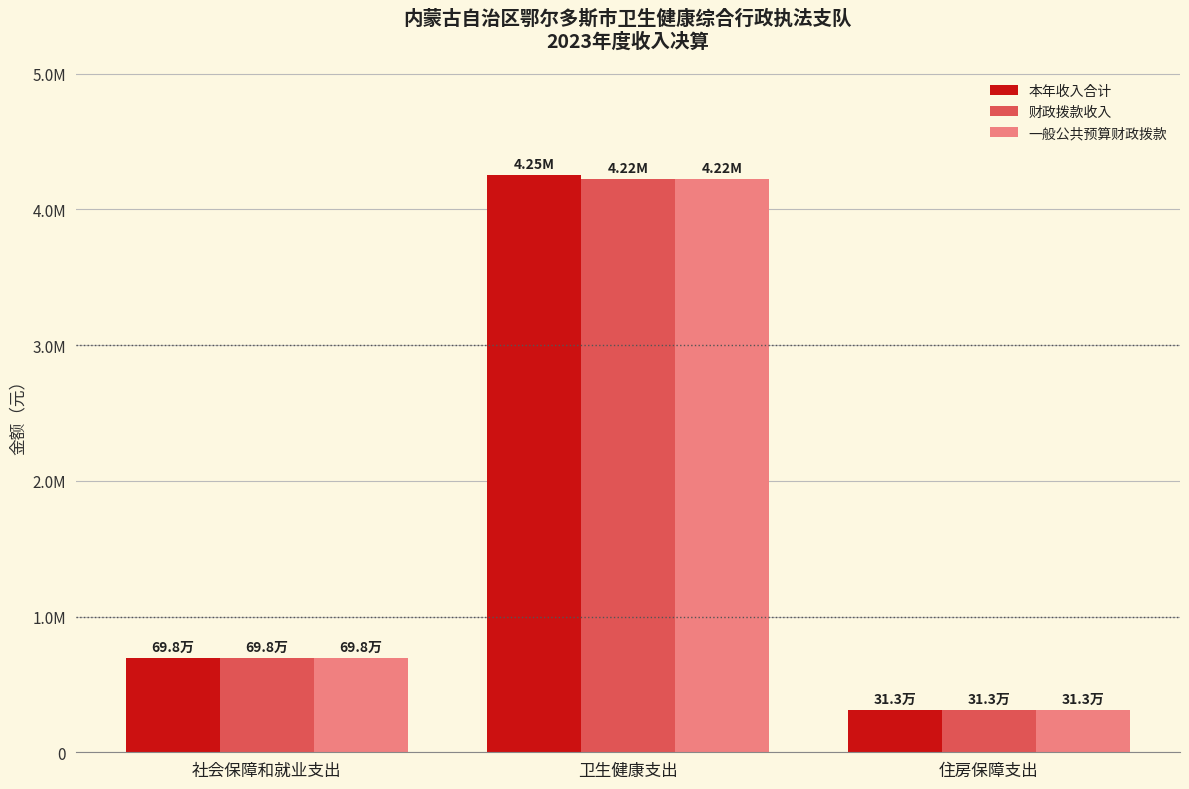

The value of 一般公共预算财政拨款 at 社会保障和就业支出 is 697715.7. True or false?

True